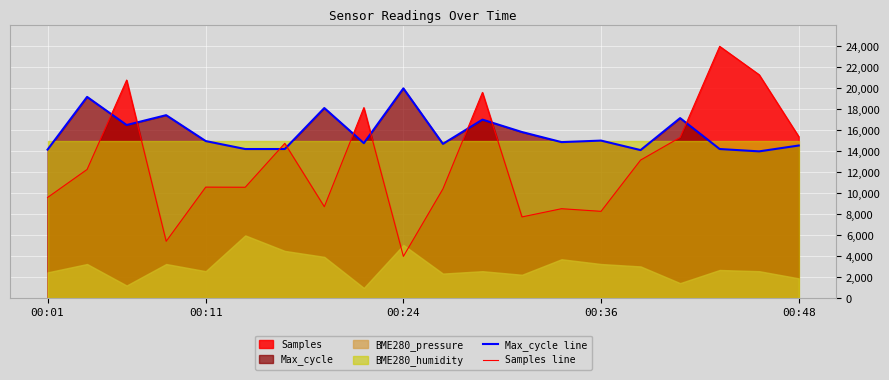

Count the number of categories in the chart.

20